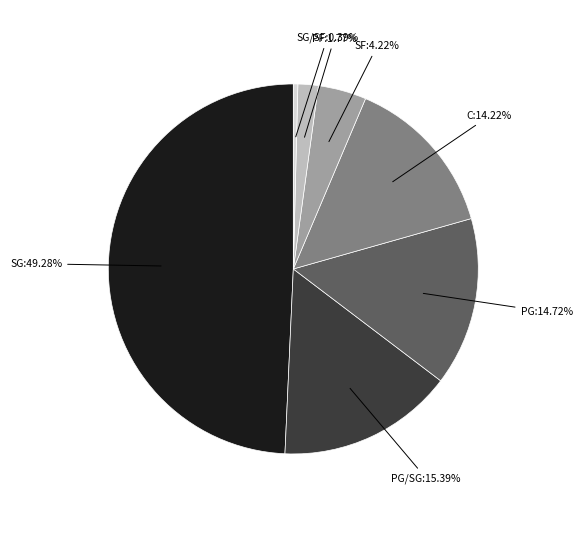

To the nearest percent, what is the combined percentage of PG/SG and PG?

30%